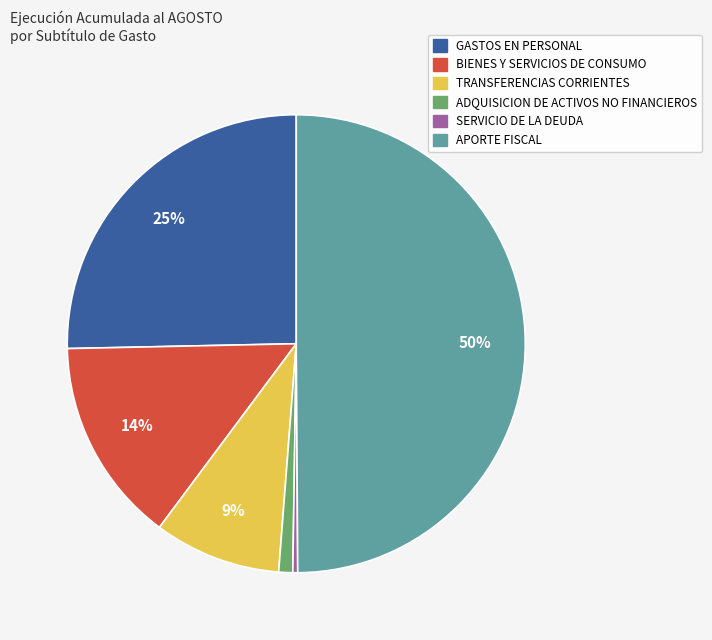

Does ADQUISICION DE ACTIVOS NO FINANCIEROS represent more than half of the total?

No